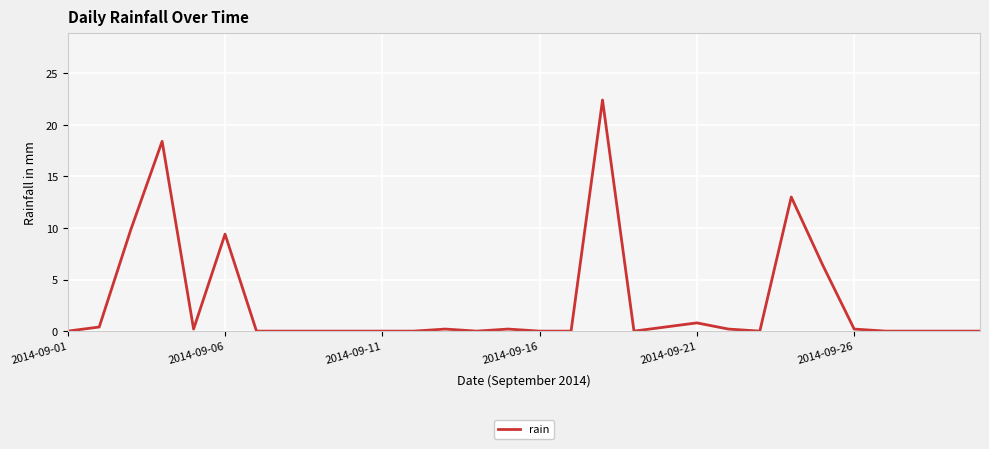

What is the maximum value shown in the chart?

22.4